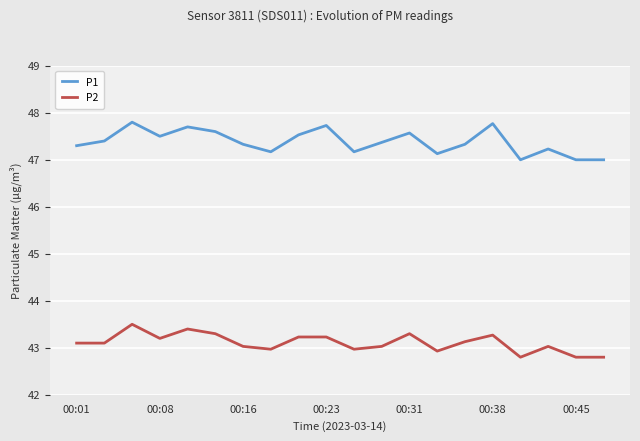

Which series has the largest range (max minus min)?

P1